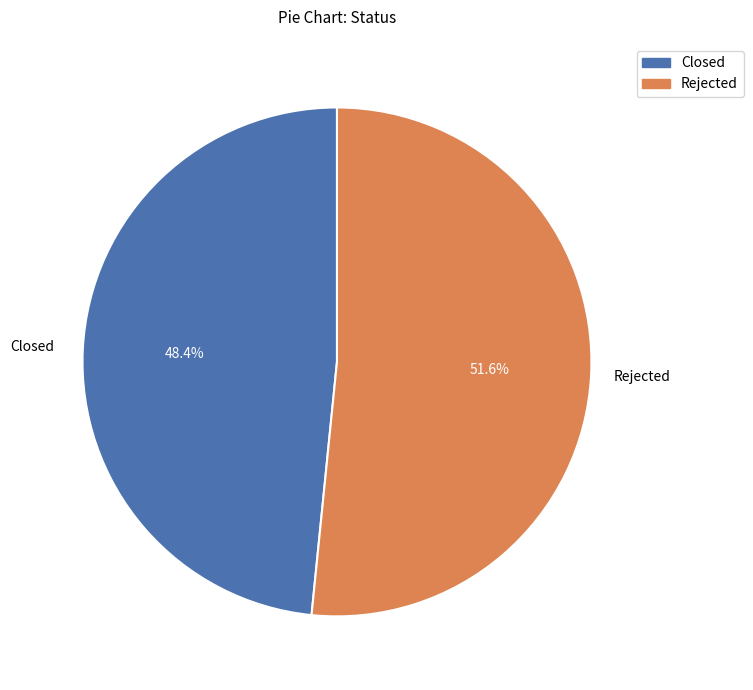

Count the number of slices in the pie.

2